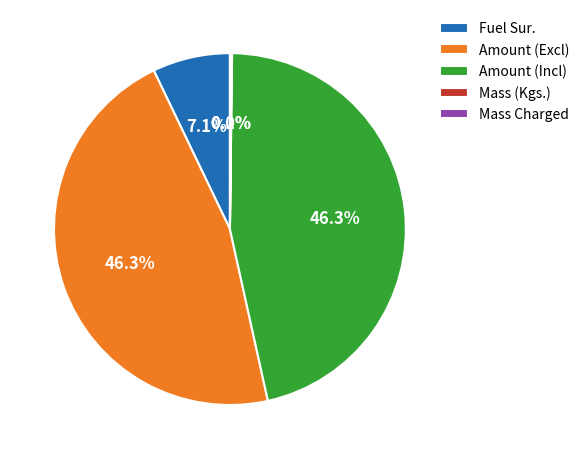

What is the ratio of the value at Amount (Excl) to the value at Amount (Incl)?

1.0